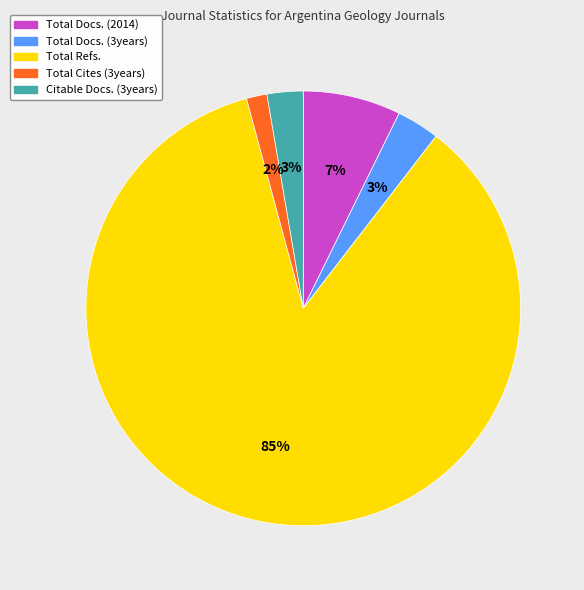

Between Total Refs. and Total Docs. (3years), which is larger?

Total Refs.